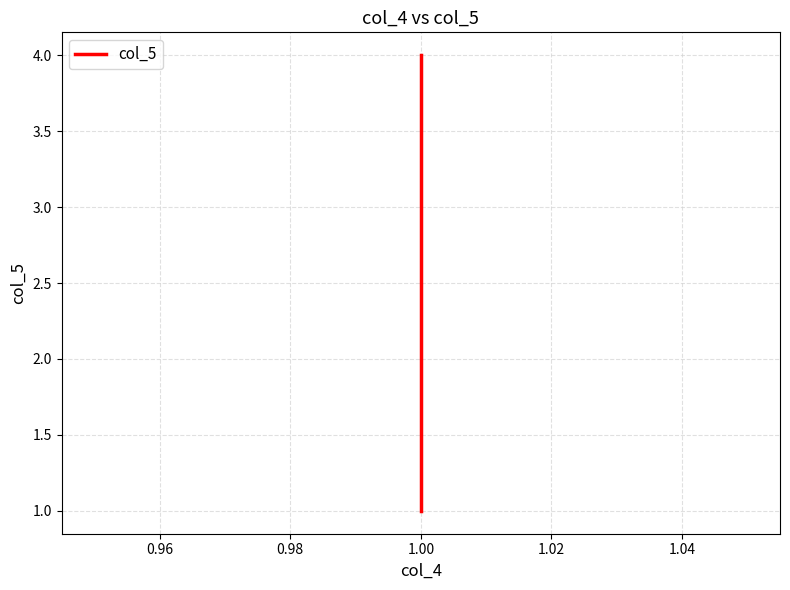

What is the difference between the maximum and minimum values?

3